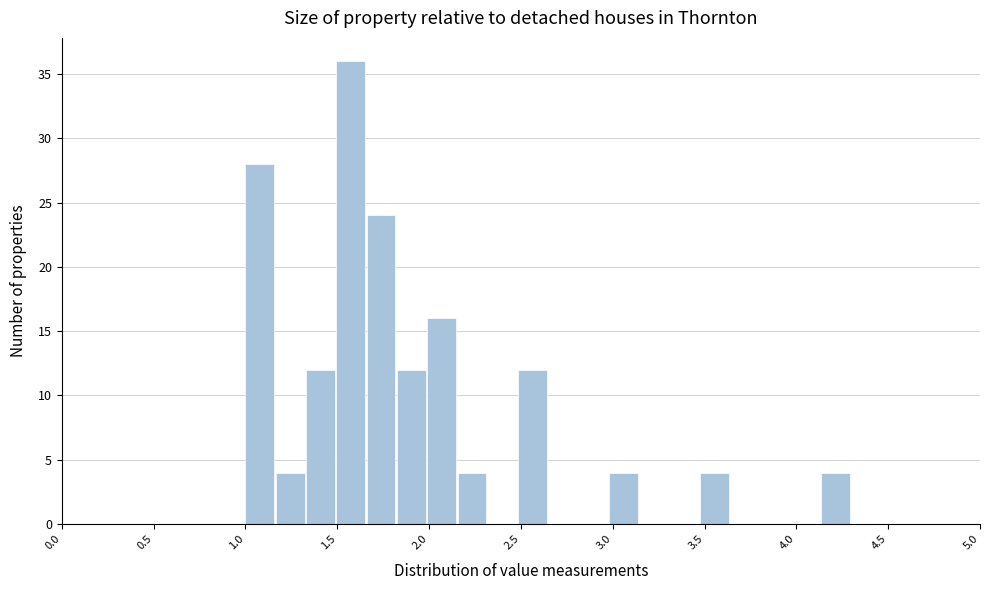

Around what value on the x-axis is the tallest bar? Give the approximate position of its centre, as read against the axis.

1.55